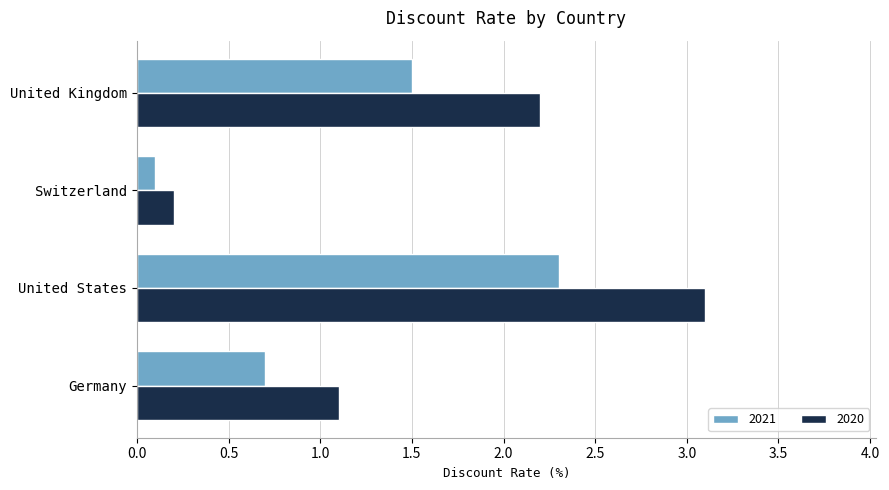

The 2021 series shows 1.5 at United Kingdom. True or false?

True